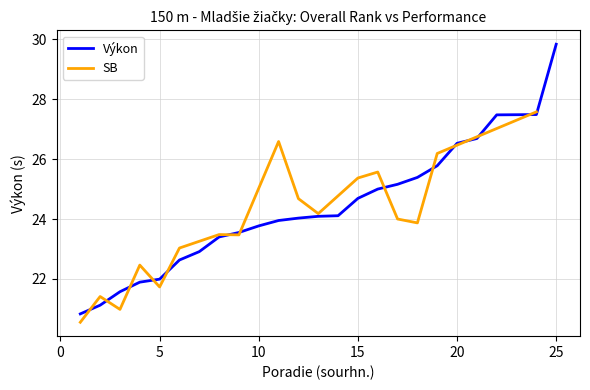

What is the change in value from výkon to 20?

+5.9